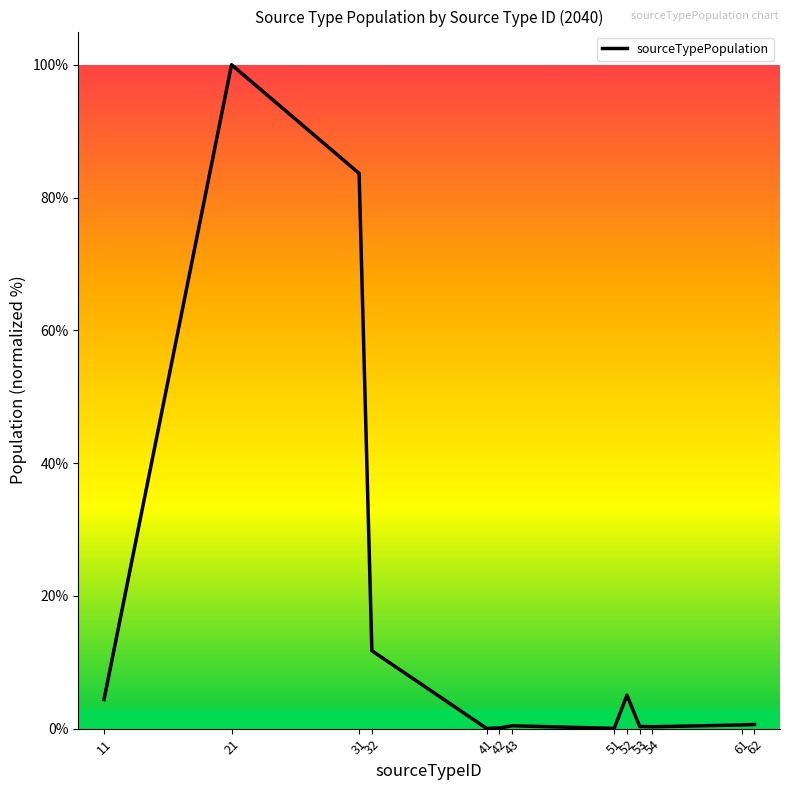

What is the change in value from 41 to 42?

+0.1